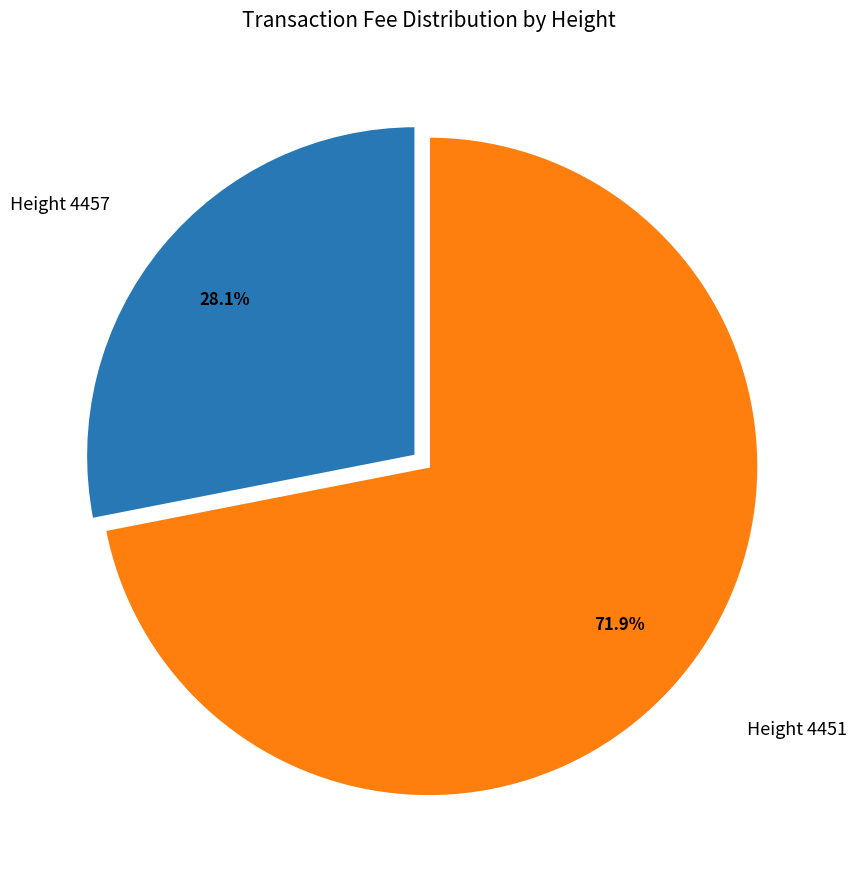

How many slices are in this pie chart?

2